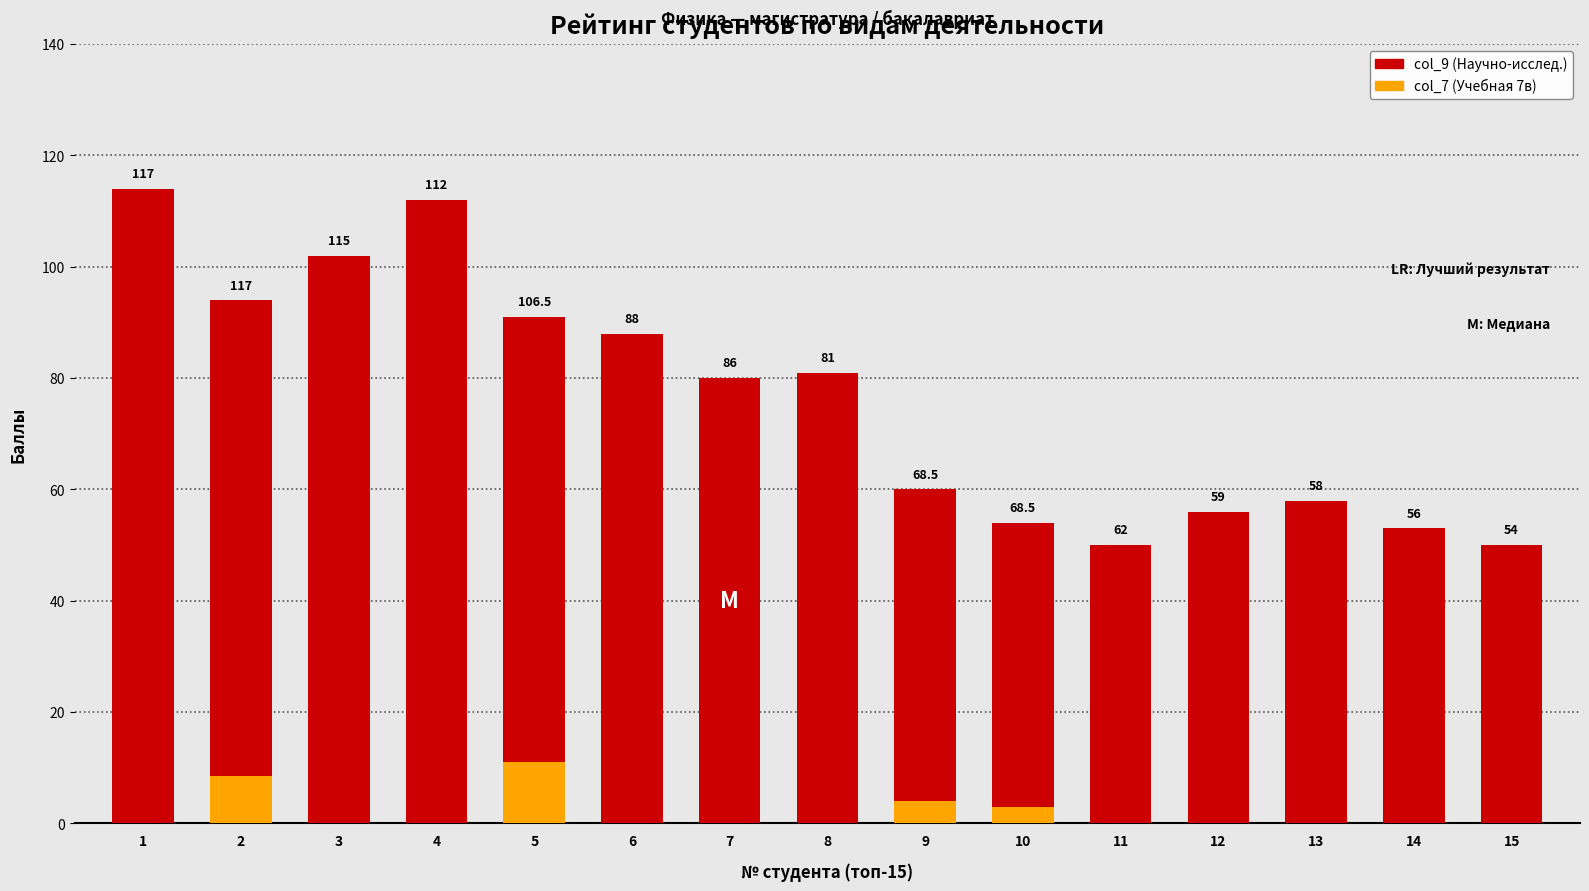

The col_7 (Учебная 7в) series shows 3.5 at 7. True or false?

False